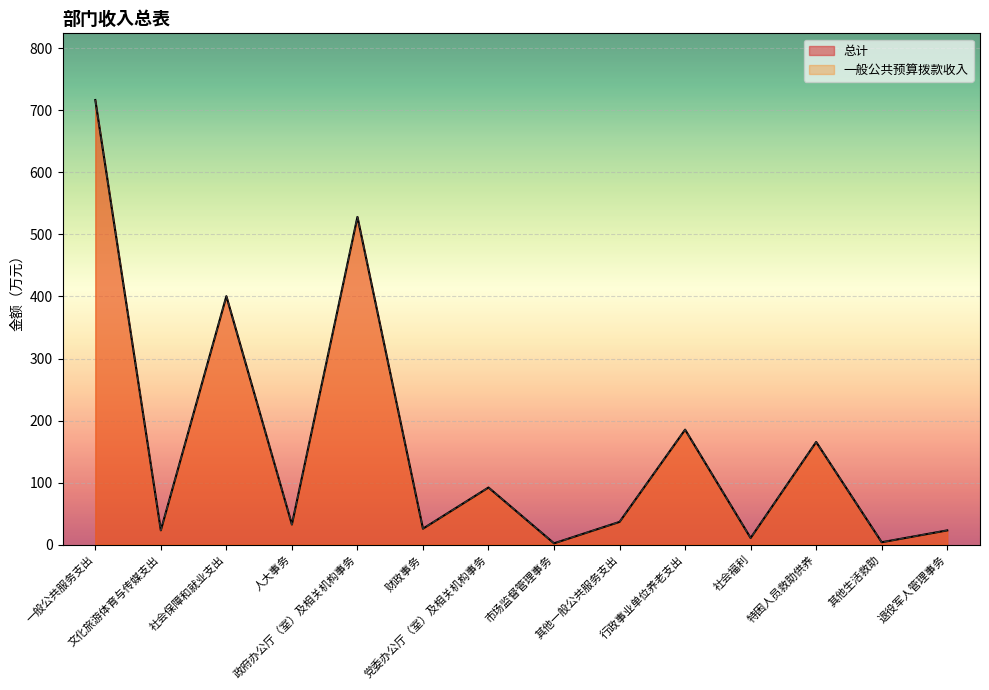

True or false: 一般公共预算拨款收入 and 总计 intersect in this chart.

False